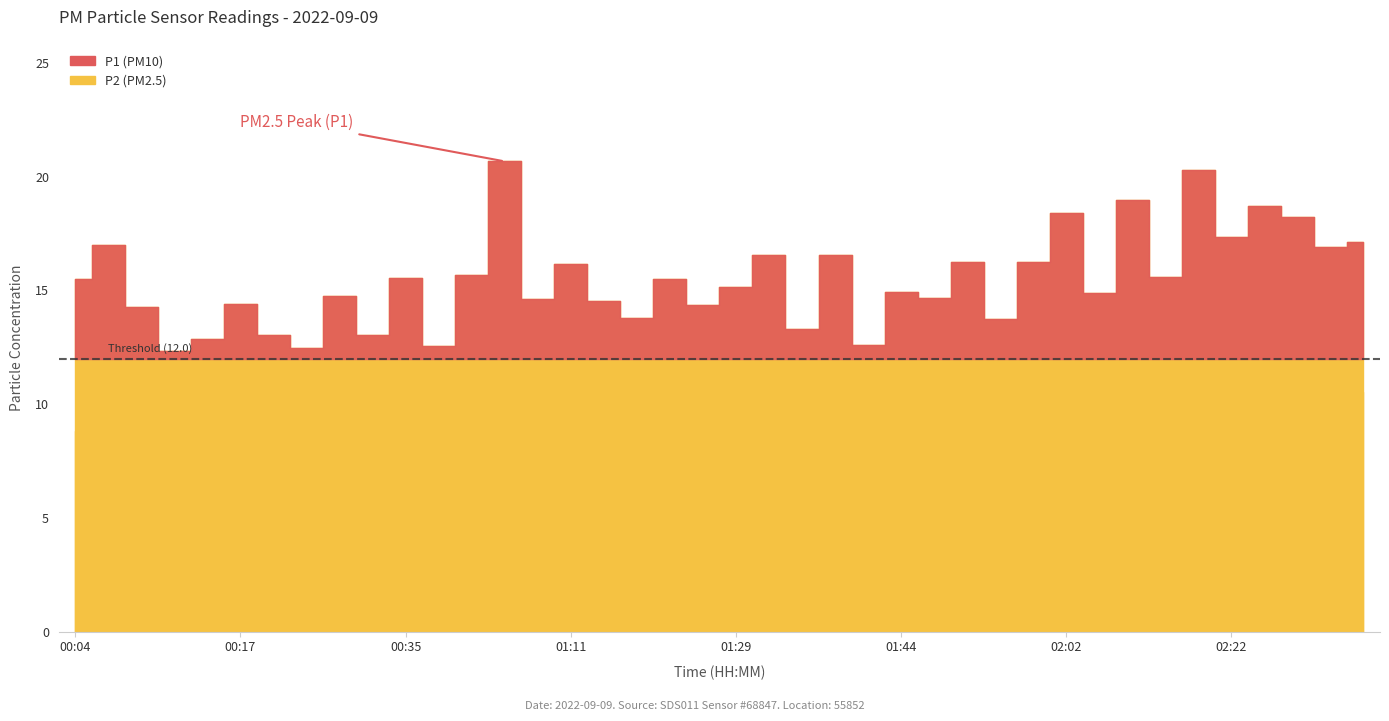

What are all the series names shown in the legend?

P1, P2